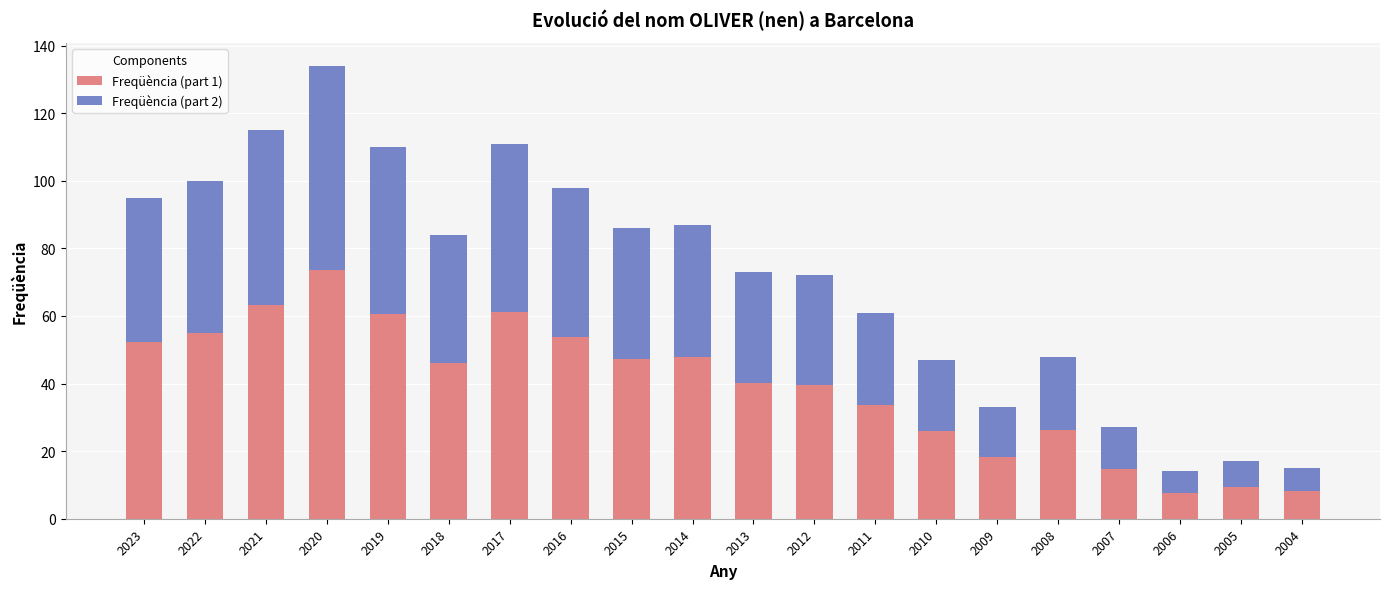

The value of Freqüència (part 1) at 2005 is 9.4. True or false?

True